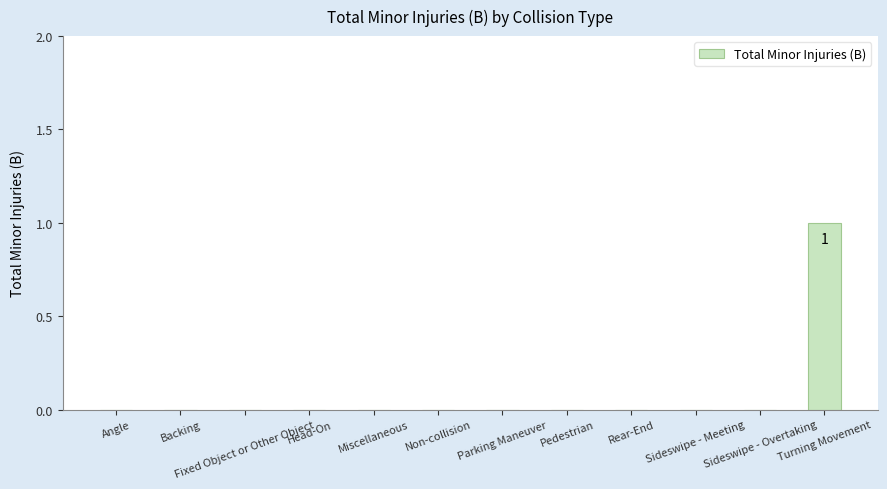

What is the maximum value shown in the chart?

1